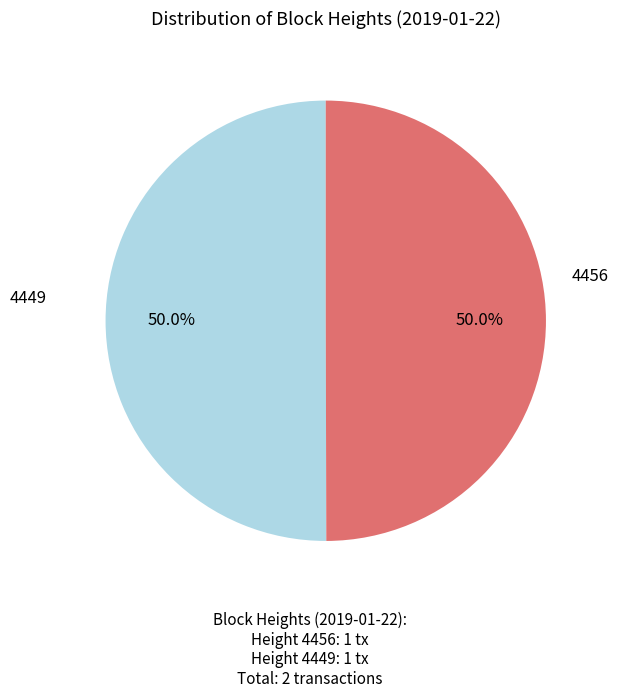

Which category accounts for the majority?

4456